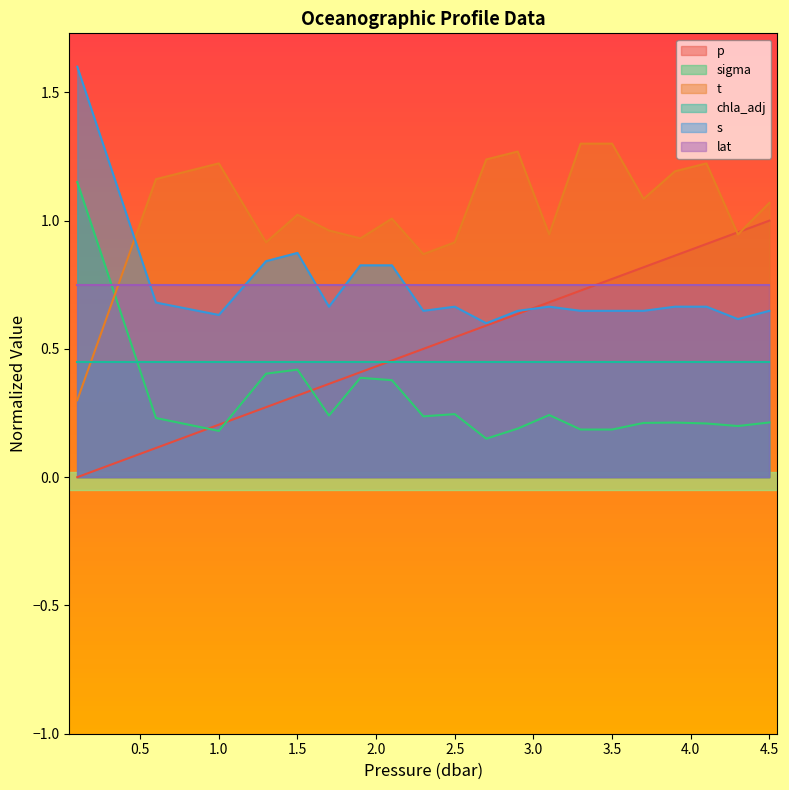

What is the difference between the maximum and minimum values in the sigma series?

1.0